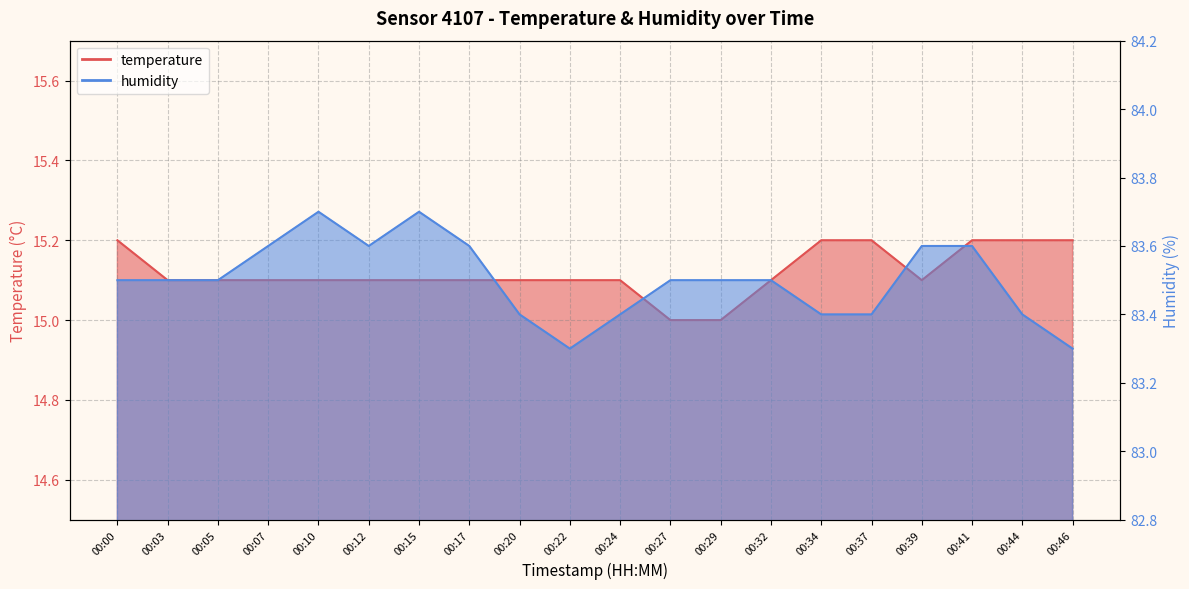

Which series changed the most between 00:29 and 00:39?

temperature